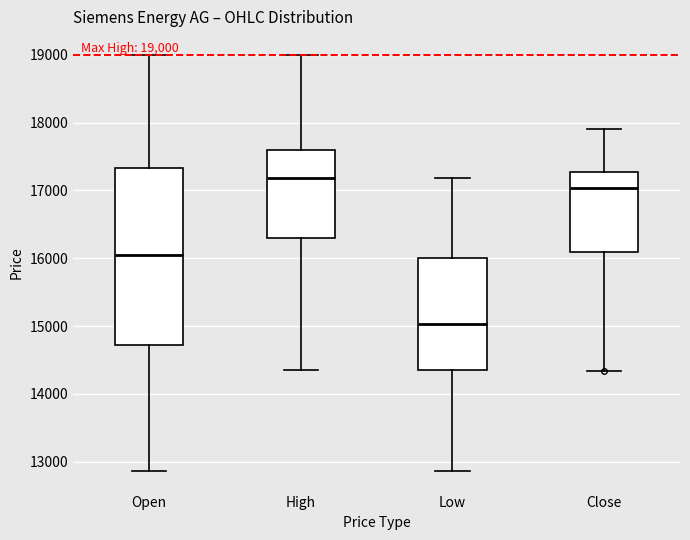

Which box is the tallest, from its lower edge to its upper edge?

Open